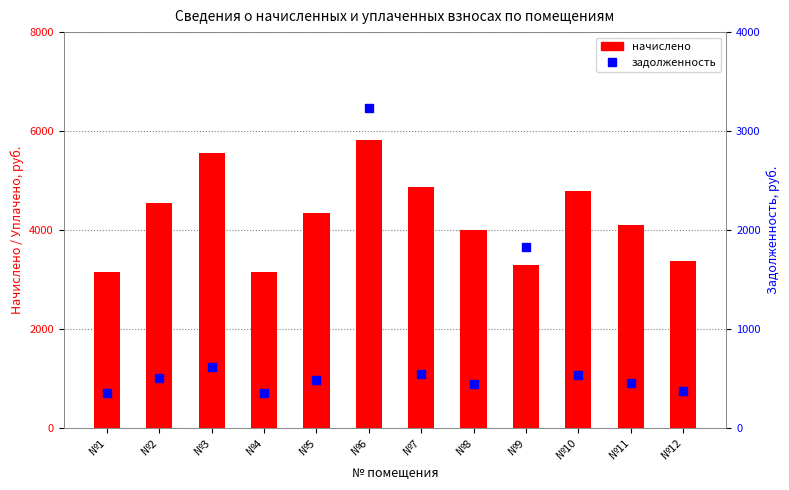

Count the number of categories in the chart.

12